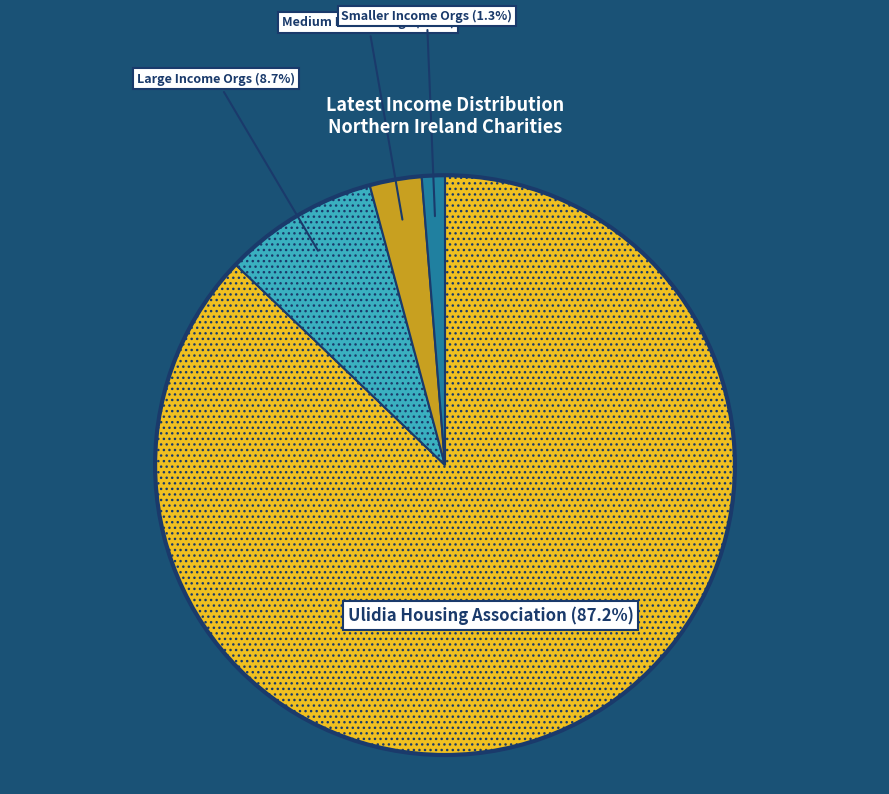

Is there any slice that represents more than half of the pie?

Yes